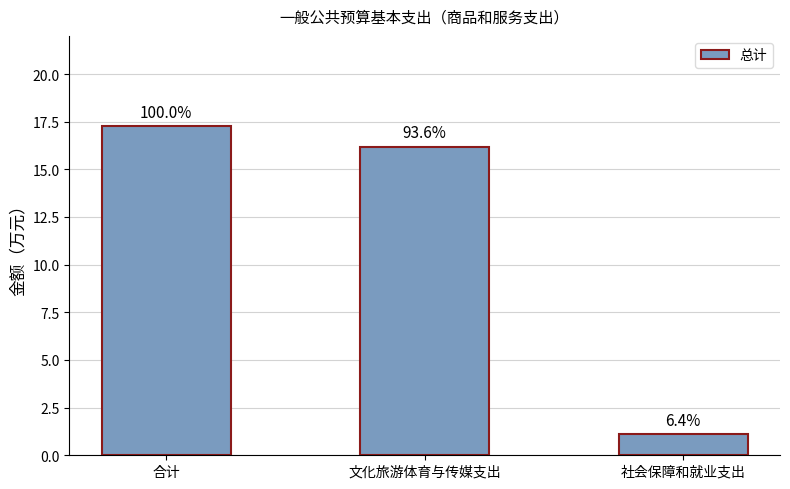

Are the bars horizontal?

No